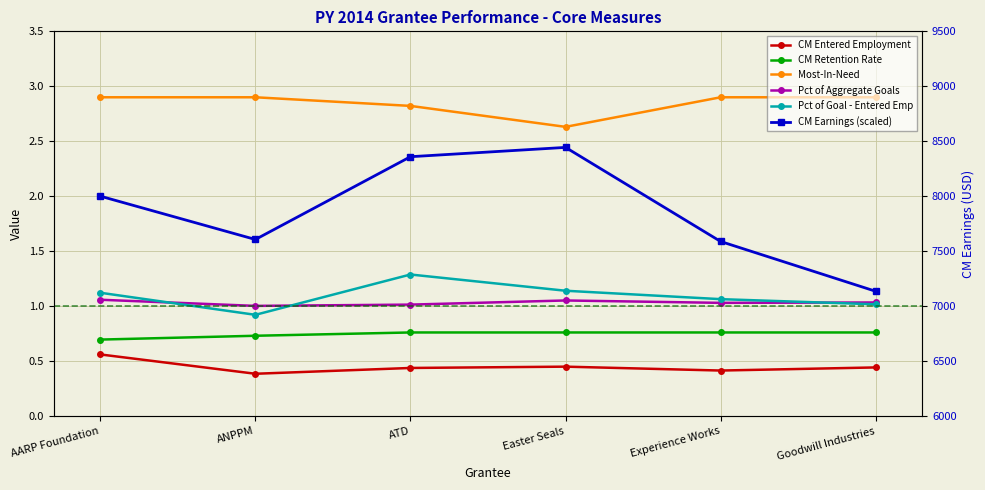

Which series changed the most between AARP Foundation and ATD?

CM Earnings (scaled)